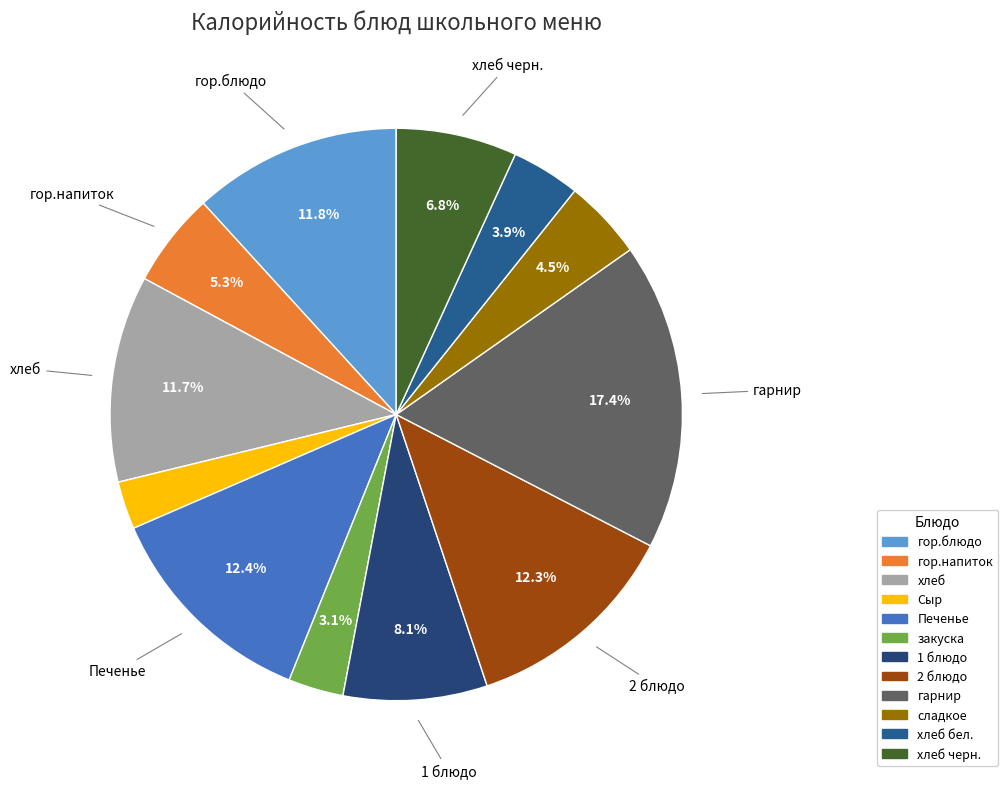

To the nearest percent, what portion does гор.напиток represent?

5%